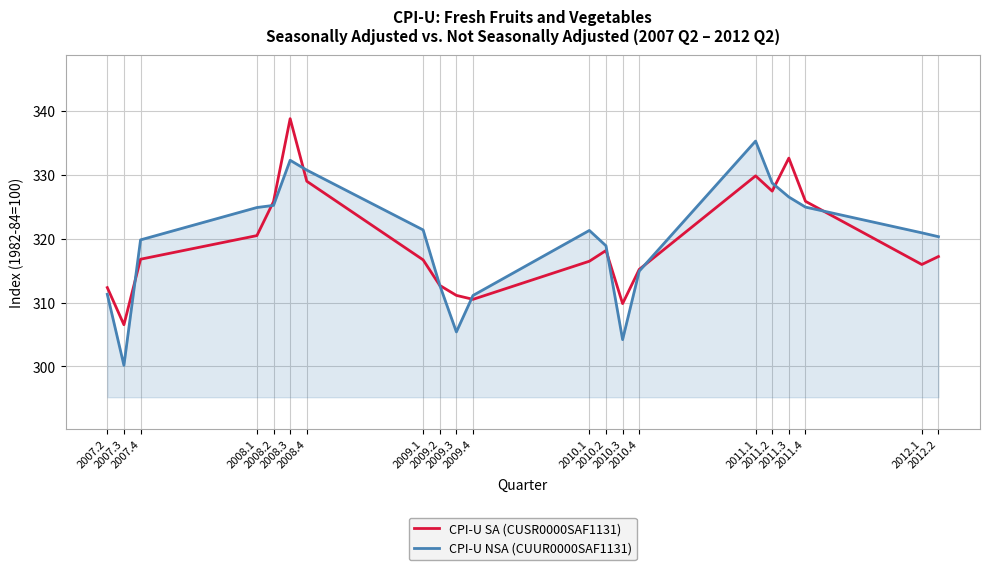

True or false: CPI-U NSA (CUUR0000SAF1131) and CPI-U SA (CUSR0000SAF1131) intersect in this chart.

True